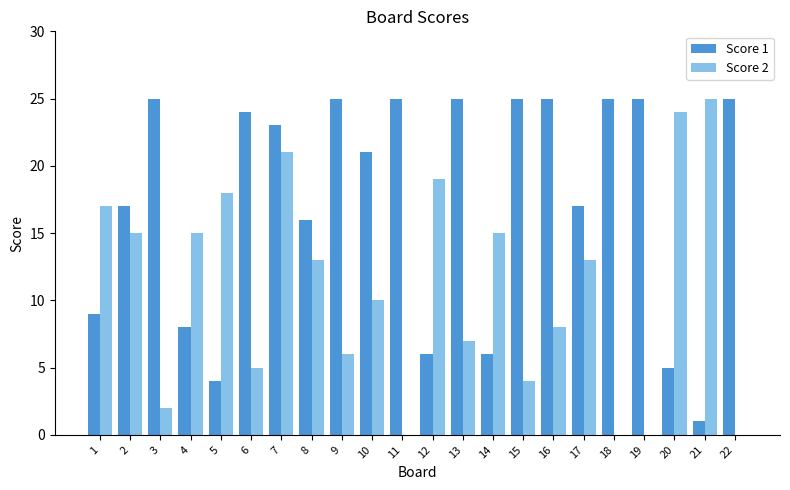

What is the difference between the Score 1 values at 12 and 17?

11